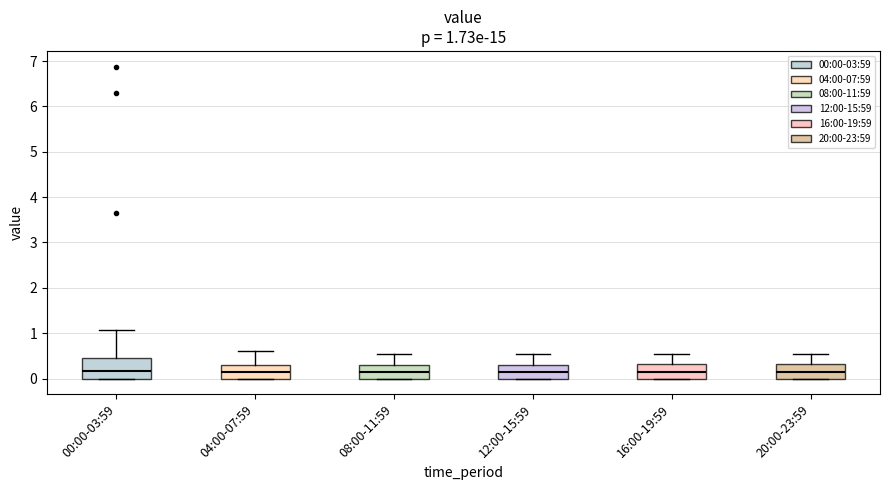

Which box is the tallest, from its lower edge to its upper edge?

00:00-03:59